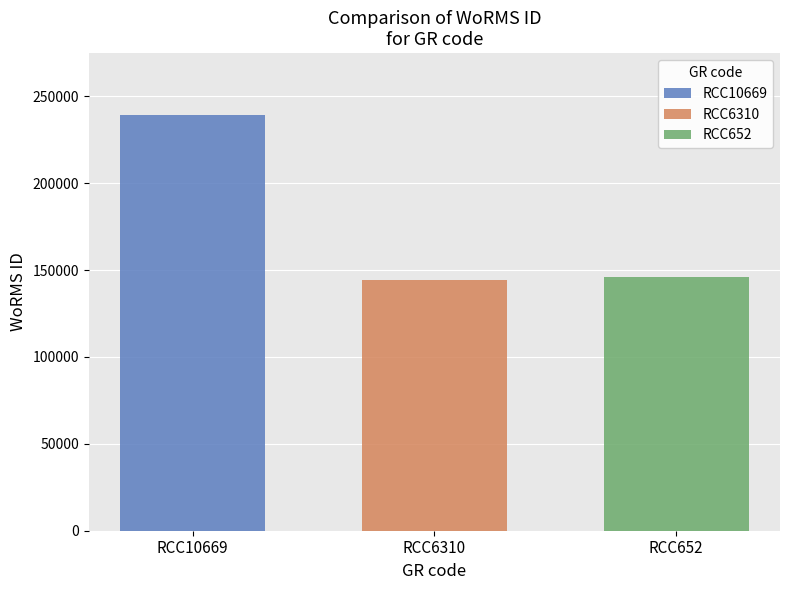

The value of RCC6310 at RCC6310 is 144227. True or false?

True